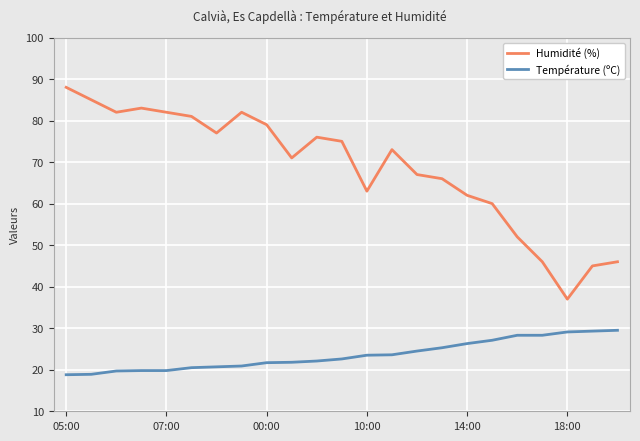

Which series has the widest spread of values?

Humidité (%)